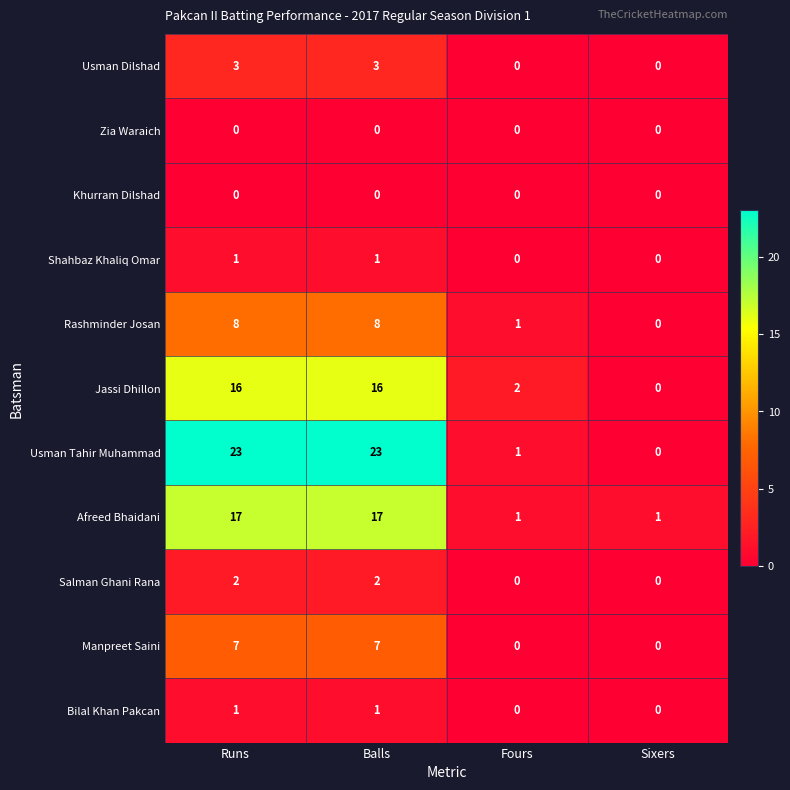

At how many categories does at least one series exceed 0?

4